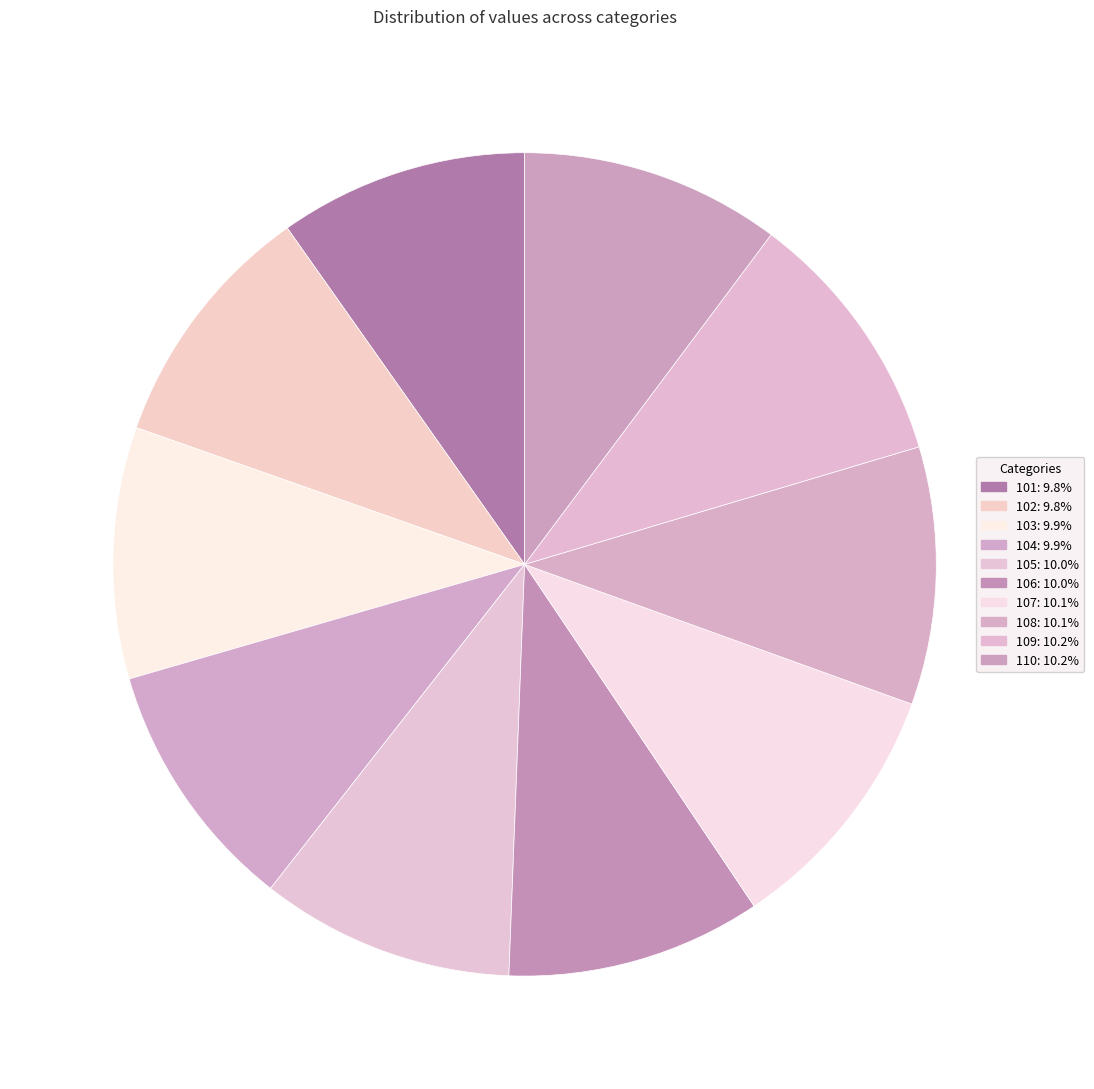

Which category has the biggest portion of the pie?

110